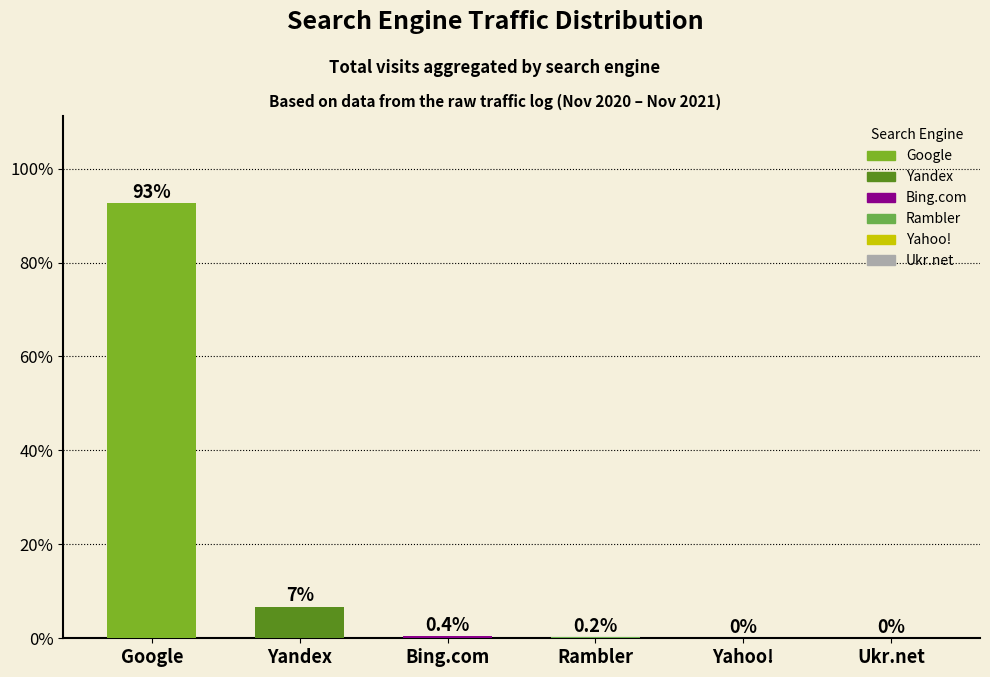

Reading left to right, list all the values displayed in this chart.

Google=92.7	Yandex=6.7	Bing.com=0.4	Rambler=0.2	Yahoo!=0.0	Ukr.net=0.0